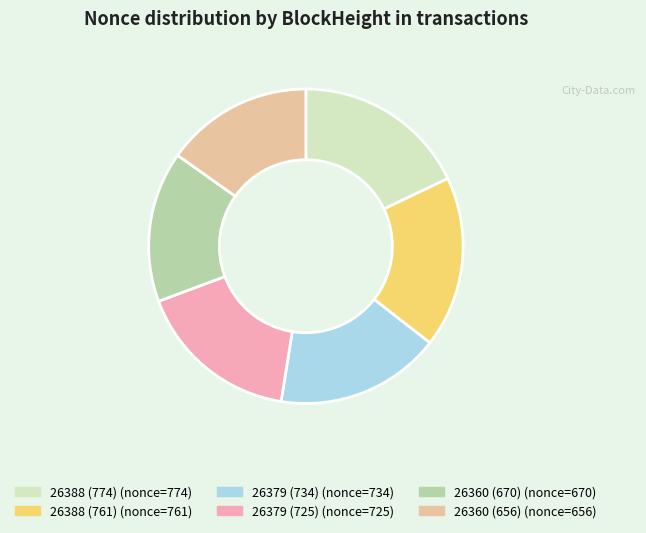

Count the number of slices in the pie.

6